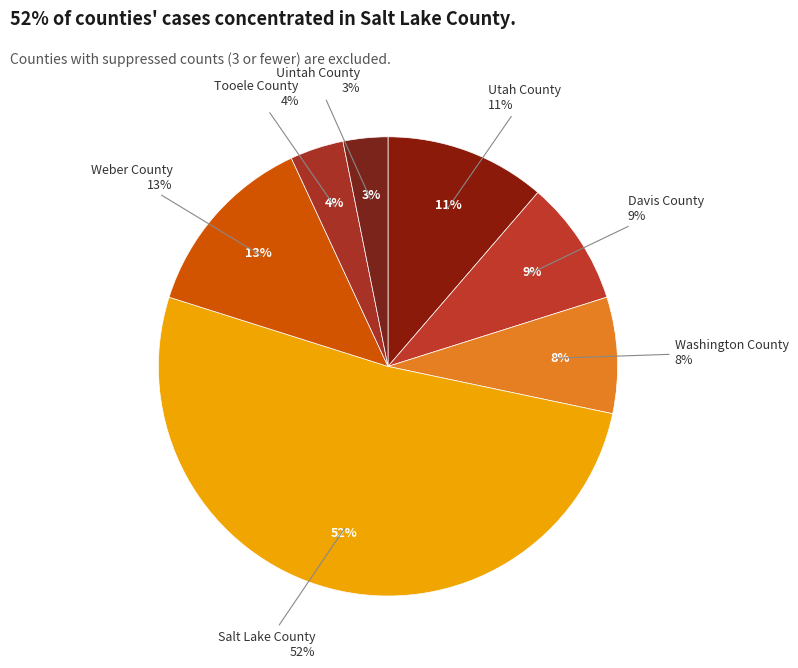

True or false: Tooele County accounts for 4% of the total.

True